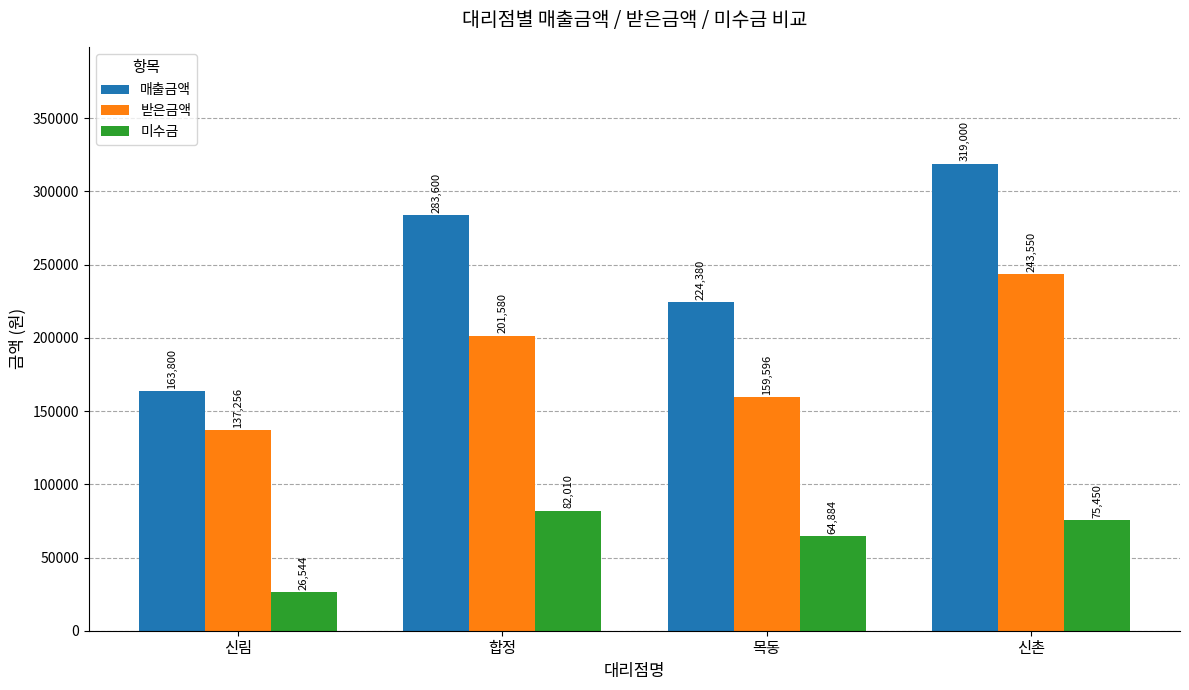

Rank the series at 신촌 from lowest to highest value.

미수금, 받은금액, 매출금액